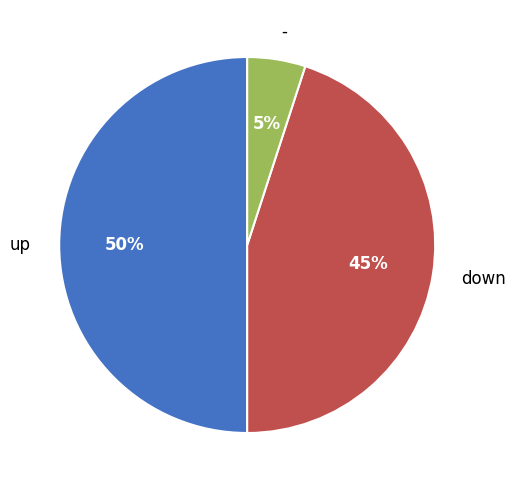

Does down represent more than half of the total?

No